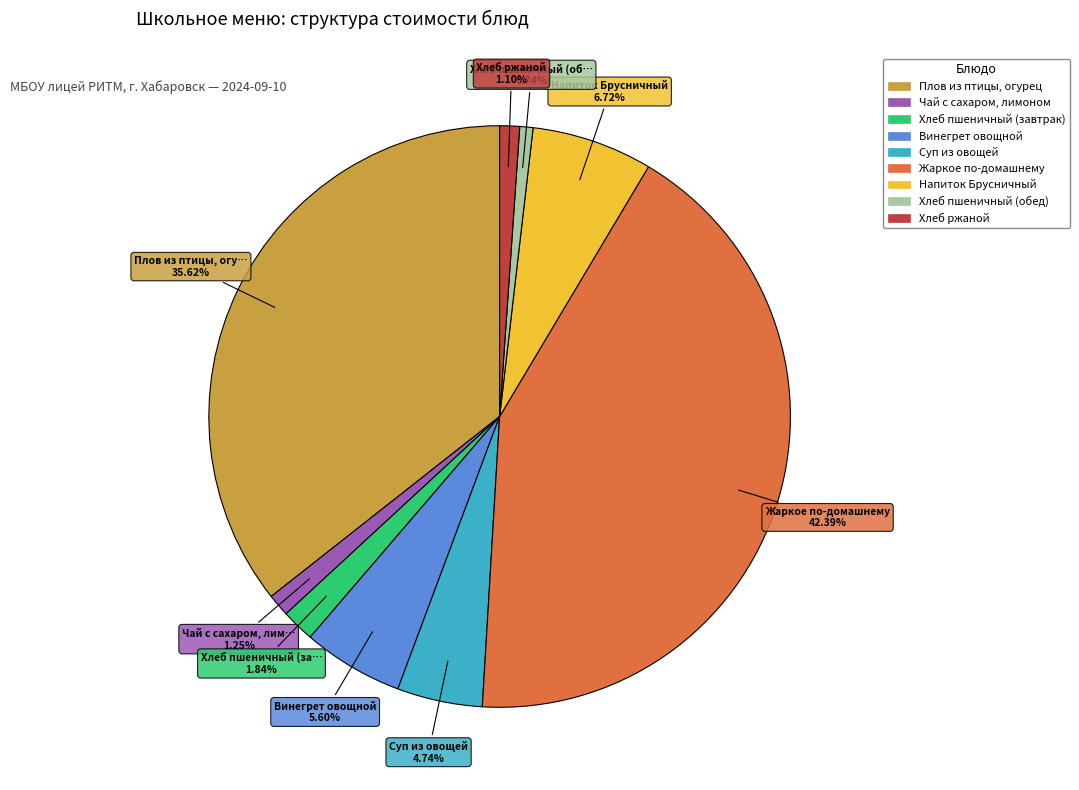

Does any single category account for the majority?

No